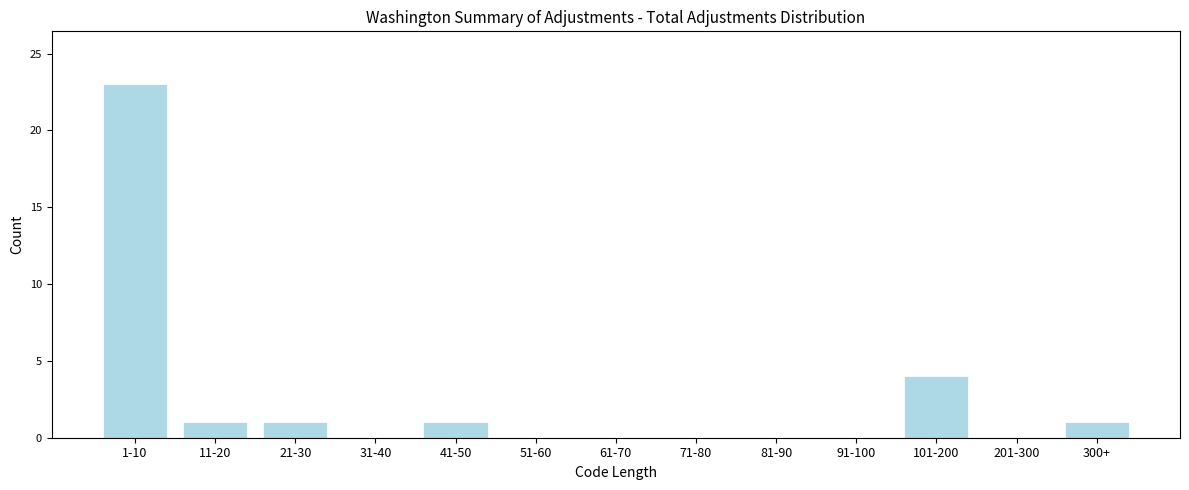

Reading left to right, extract all data points from this chart.

1-10=23	11-20=1	21-30=1	31-40=0	41-50=1	51-60=0	61-70=0	71-80=0	81-90=0	91-100=0	101-200=4	201-300=0	300+=1